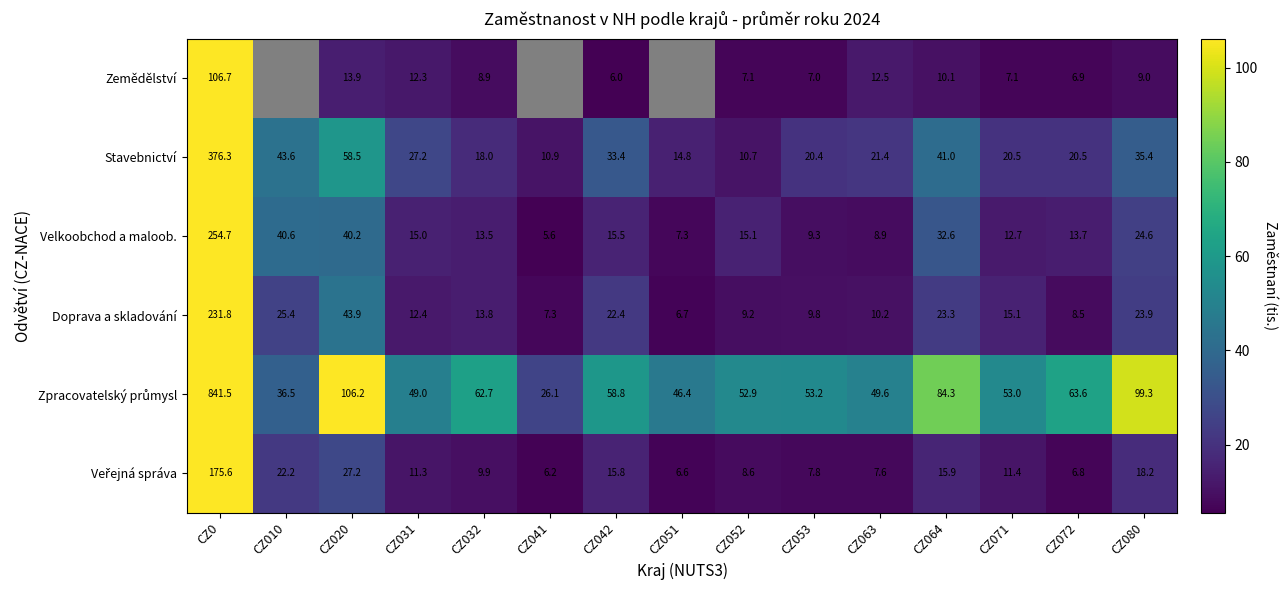

Is it true that Doprava a skladování equals 10.2 at CZ063?

True